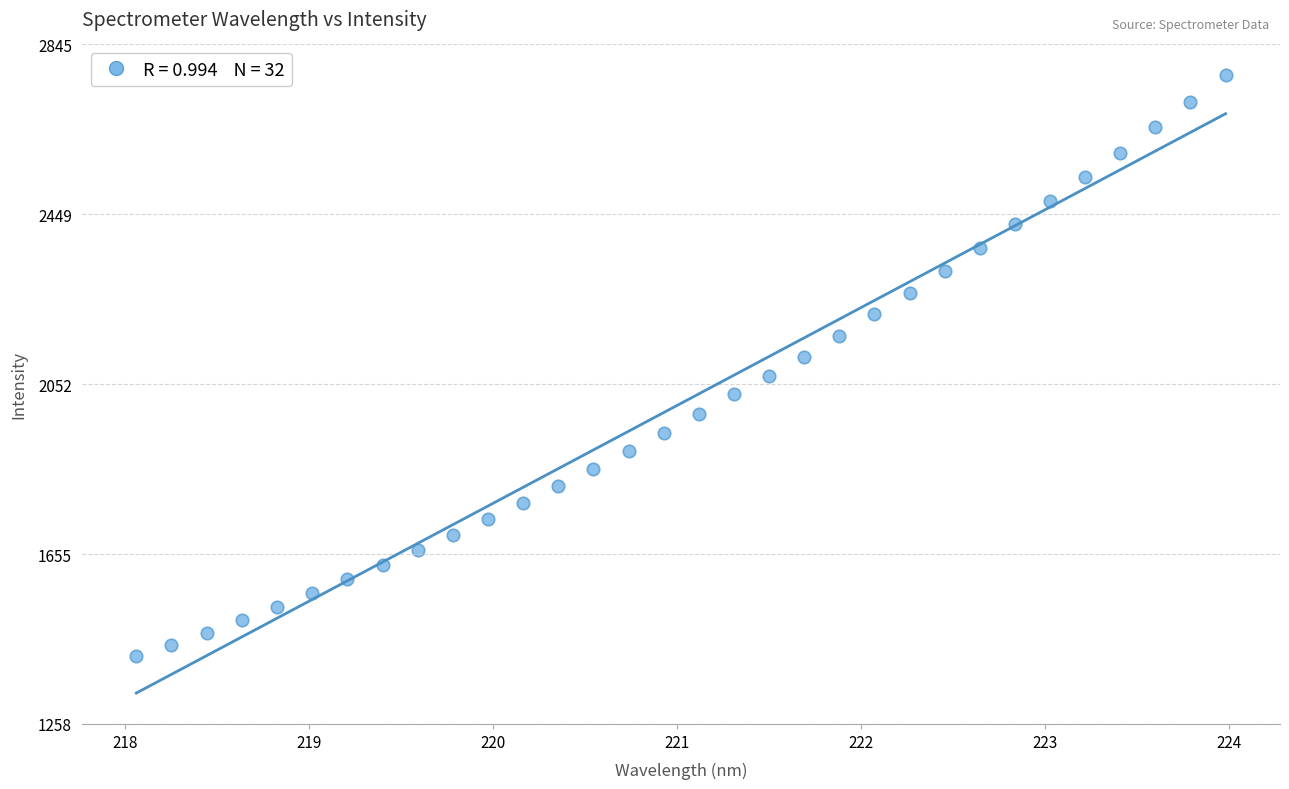

What is the range of Y values (max minus min)?

1356.5